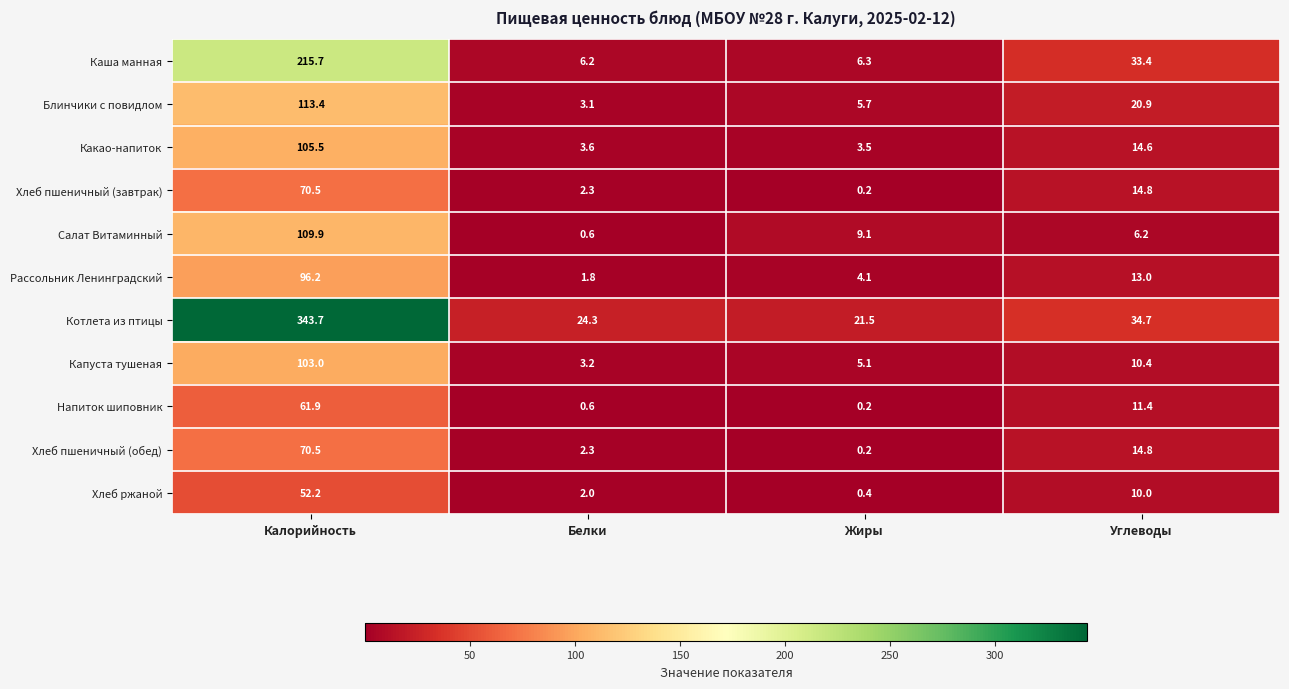

How many series are shown in this chart?

11